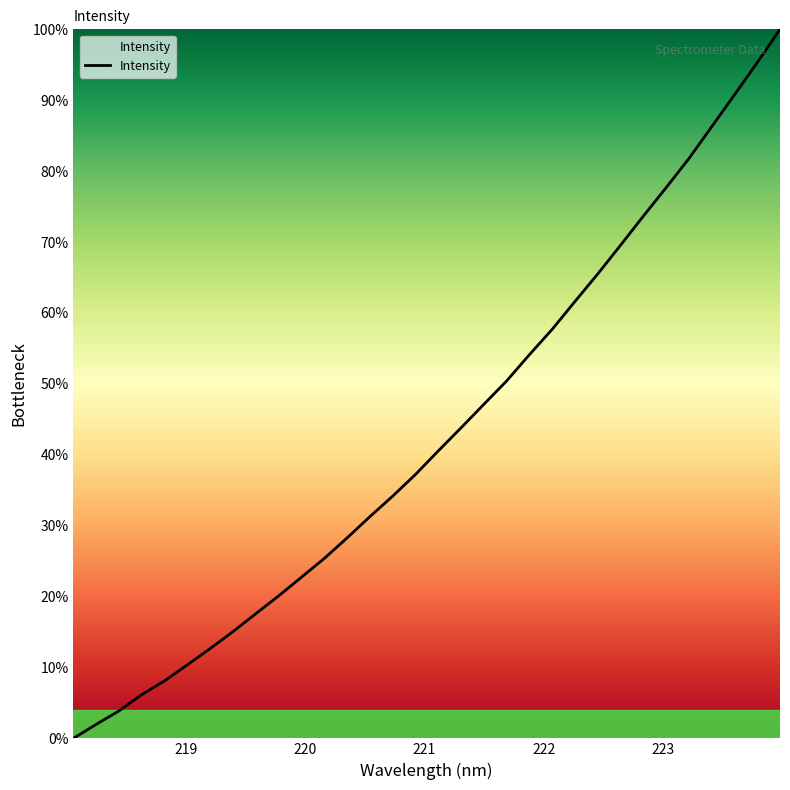

How many categories are shown in the chart?

32